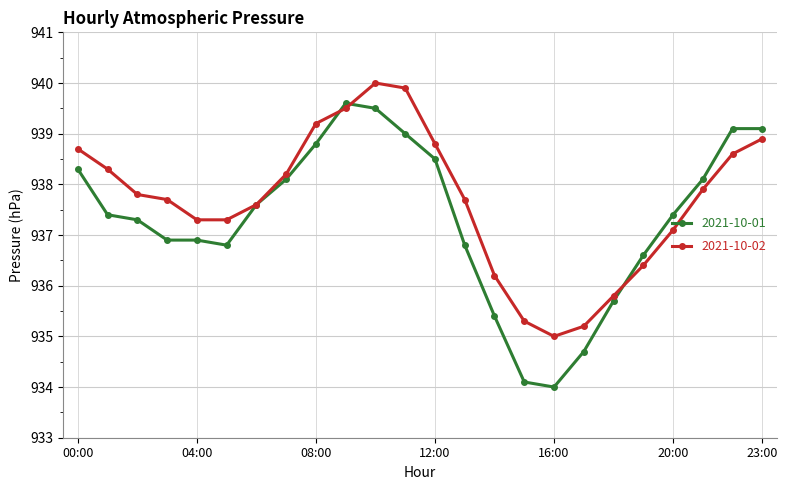

What is the value of the 2021-10-01 point at the 2nd from the left?

937.4